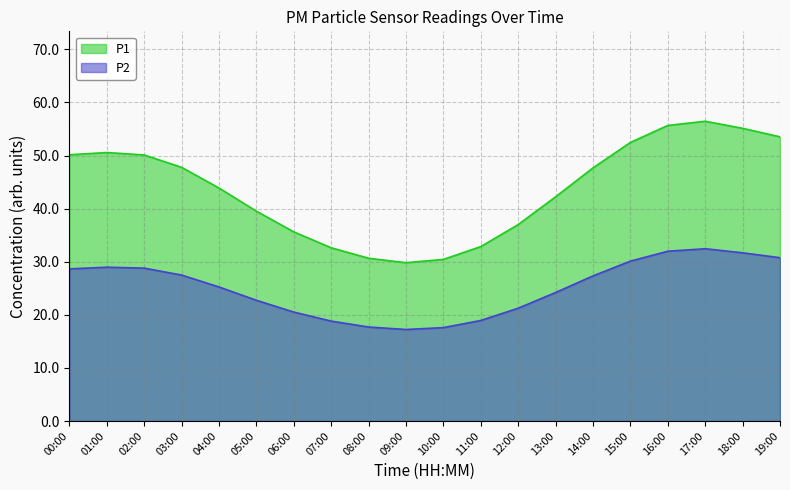

What is the greatest value displayed?

56.5